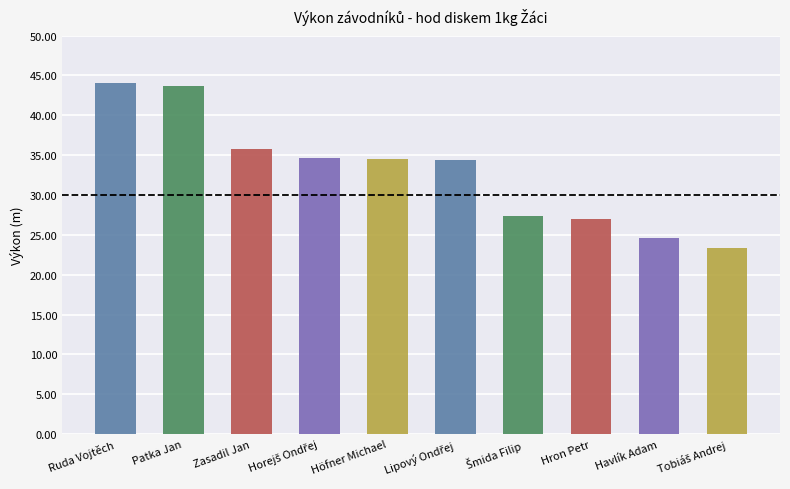

How many bars are there in total?

10